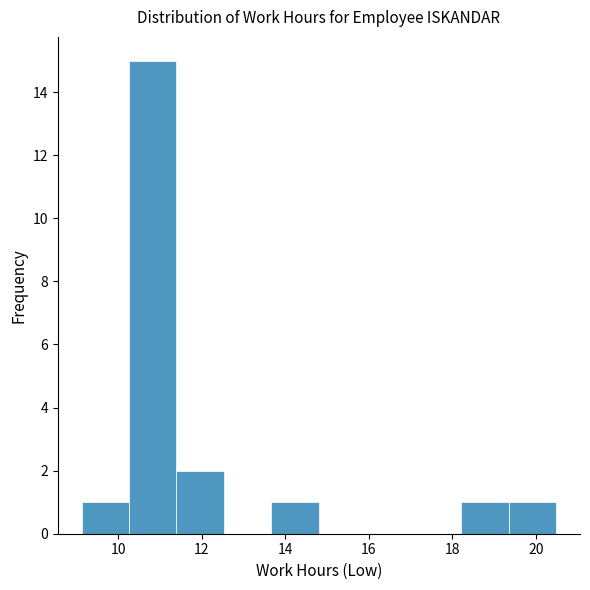

What is the height of the bar covering 13.6 to 14.8 on the x-axis? Neither the bar edges nor the heights are printed on the chart, so give them approximately, as read against the axes.

1